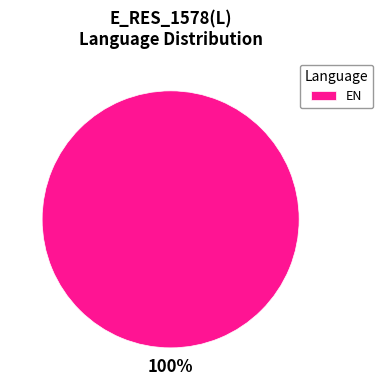

Count the number of slices in the pie.

1